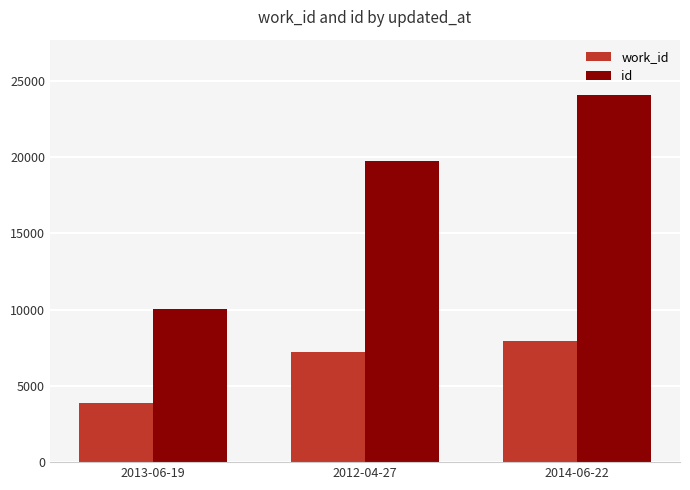

List the series in order of their overall mean, highest first.

id, work_id